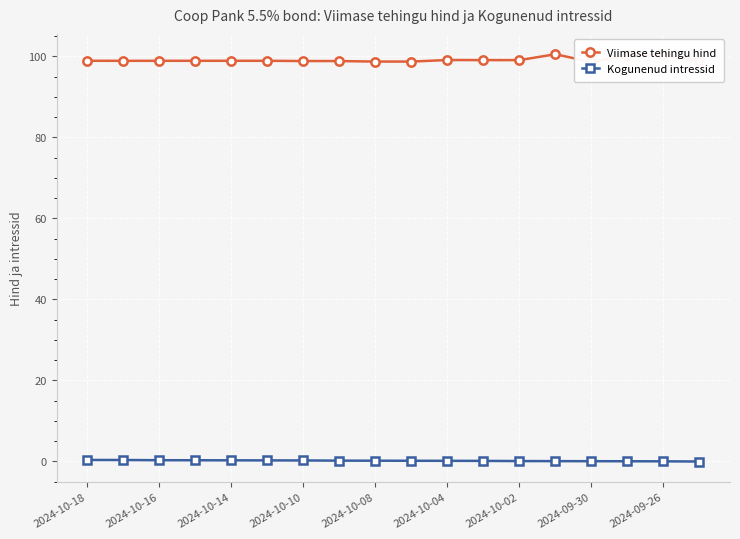

True or false: Kogunenud intressid and Viimase tehingu hind intersect in this chart.

False